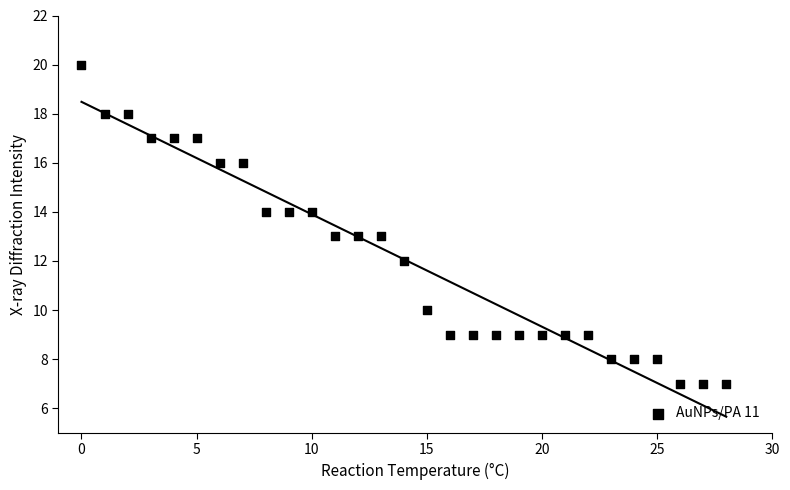

What is the range of Y values (max minus min)?

13